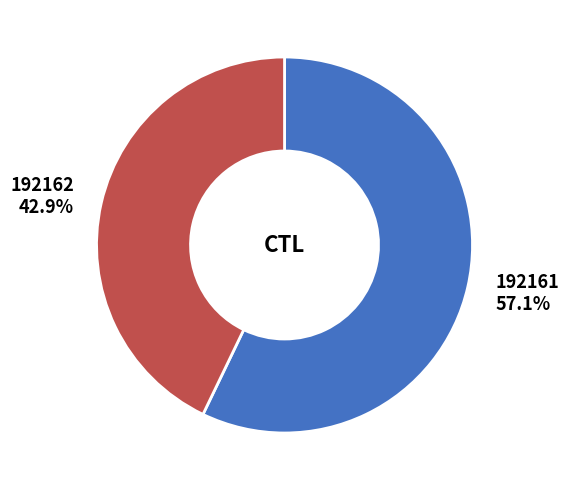

Which slice is the largest?

192161